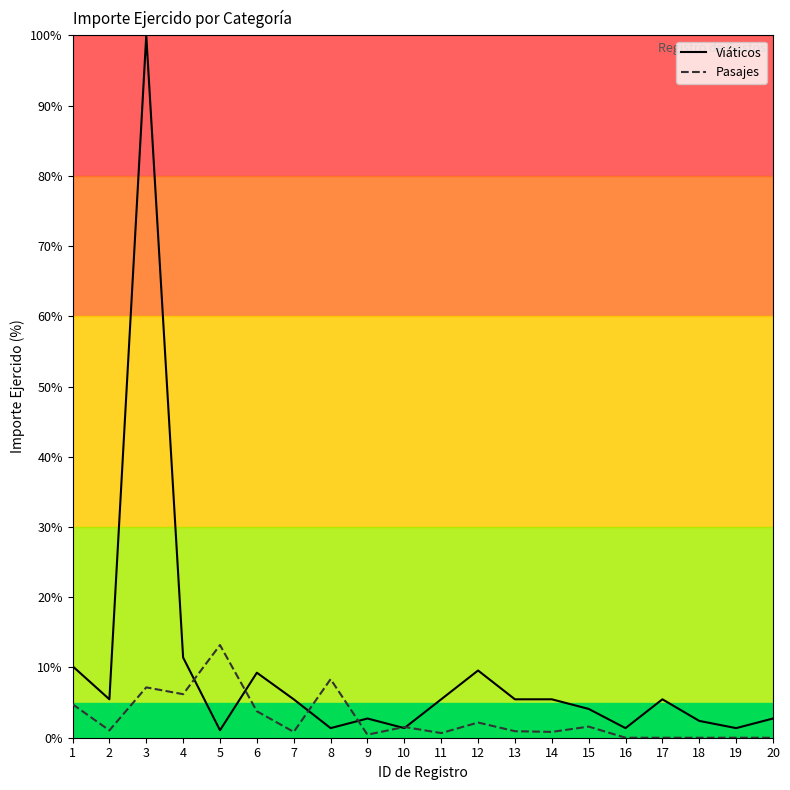

True or false: Pasajes has a value of 18.4 at 5.

False